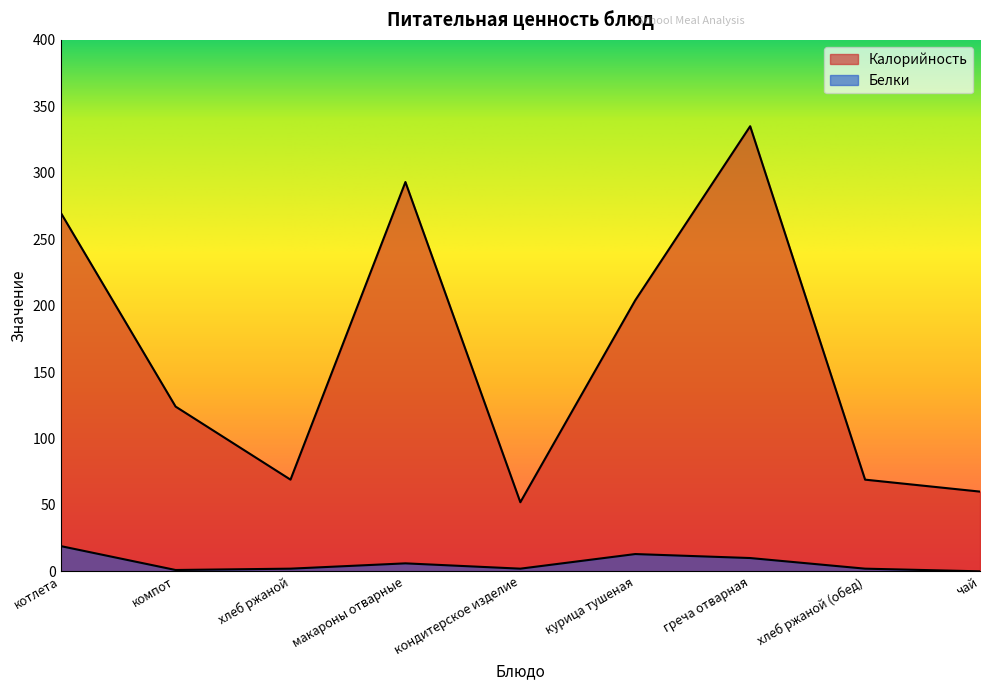

Where is the first local maximum for Белки?

макароны отварные